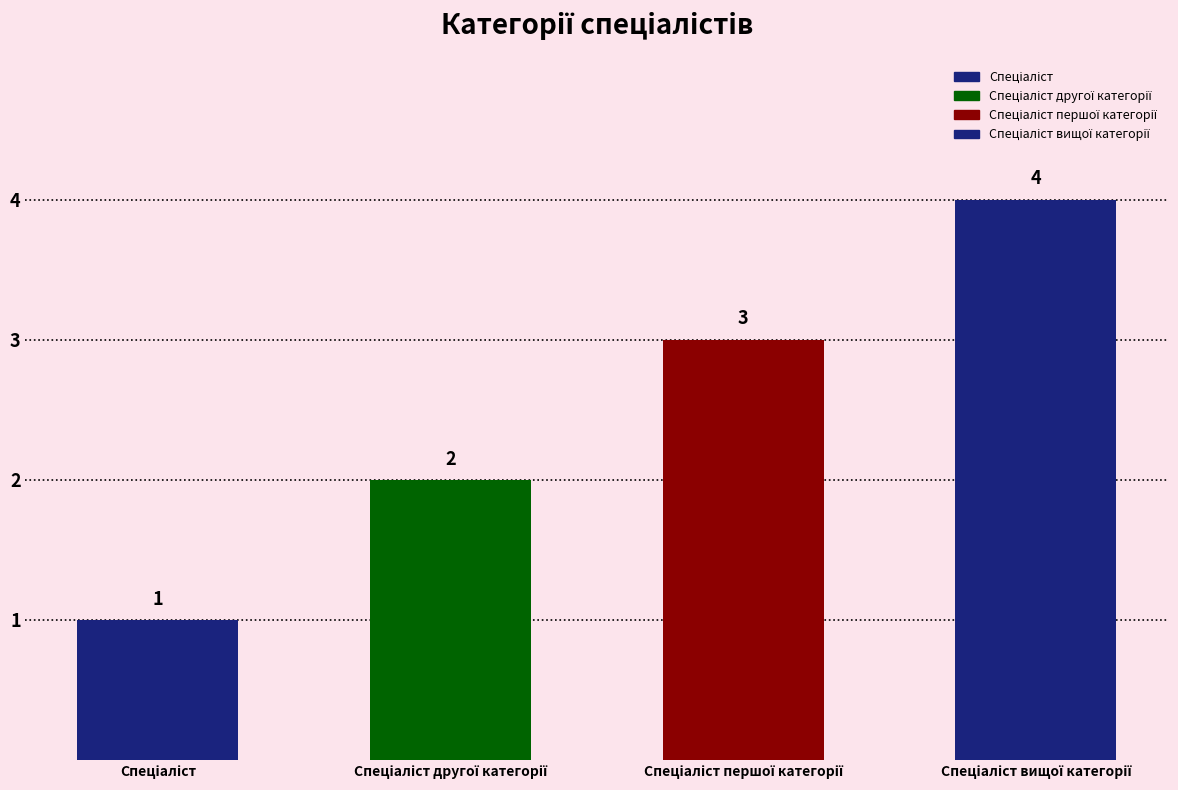

True or false: the data shows 0 at Спеціаліст другої категорії.

False